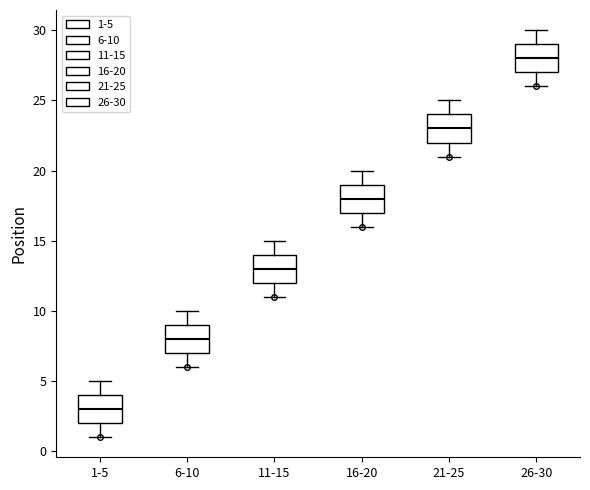

Which box has the highest median line?

26-30